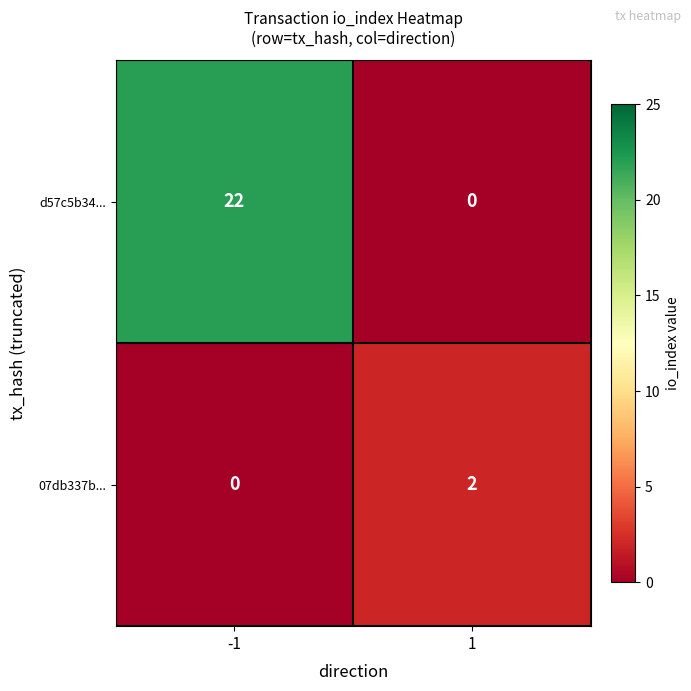

What is the highest value of the d57c5b34... series?

22